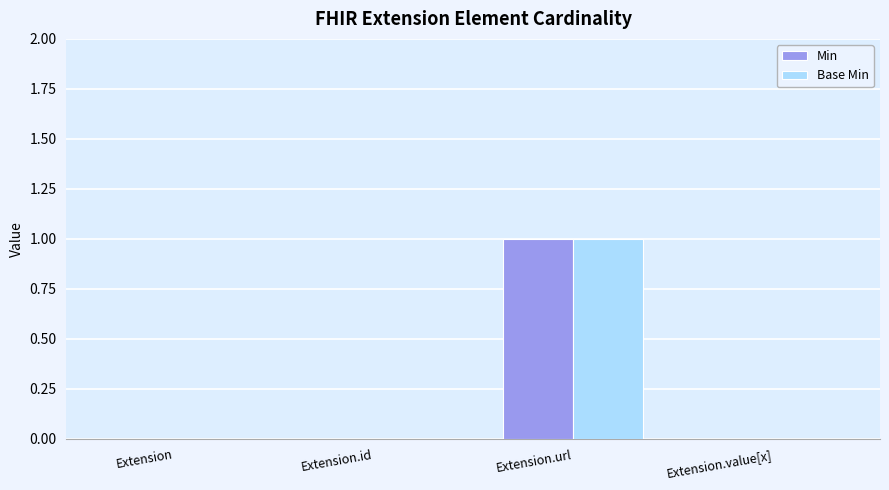

At which category is the sum across all series the highest?

Extension.url